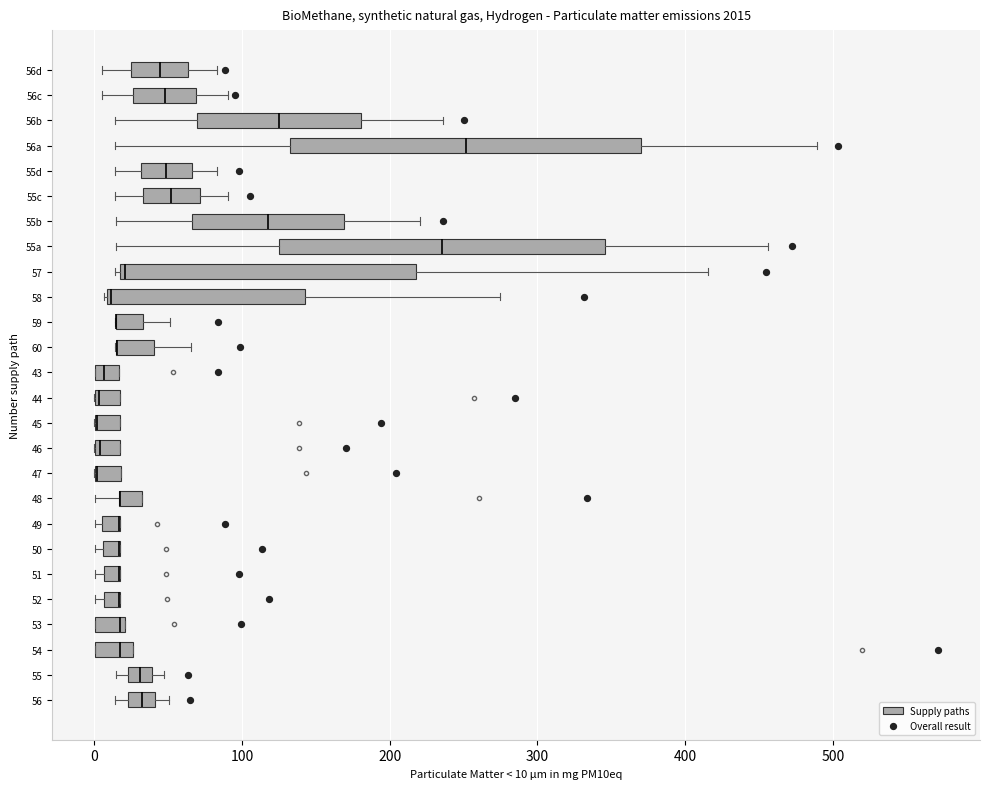

Which box is the widest, from its left edge to its right edge?

56a